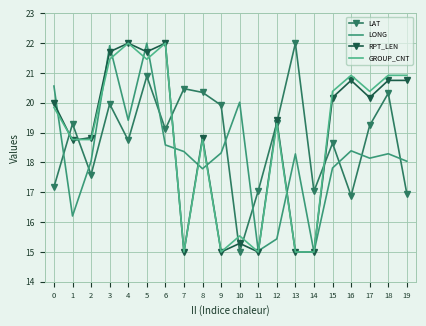

What is the difference between the LAT values at 9 and 11?

2.9